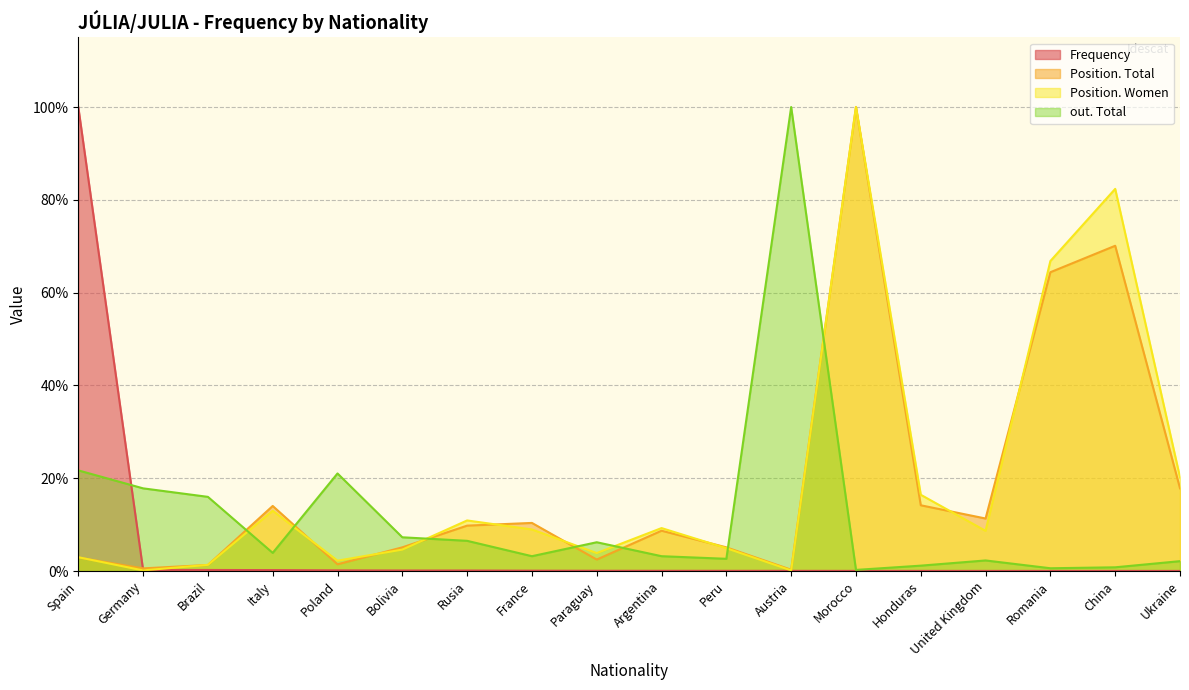

What is the label of the 15th point from the right?

Italy